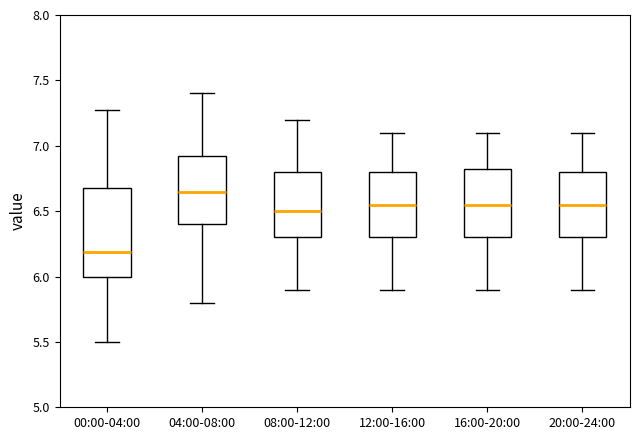

Comparing the boxes themselves (not the whiskers), which one is the tallest?

00:00-04:00